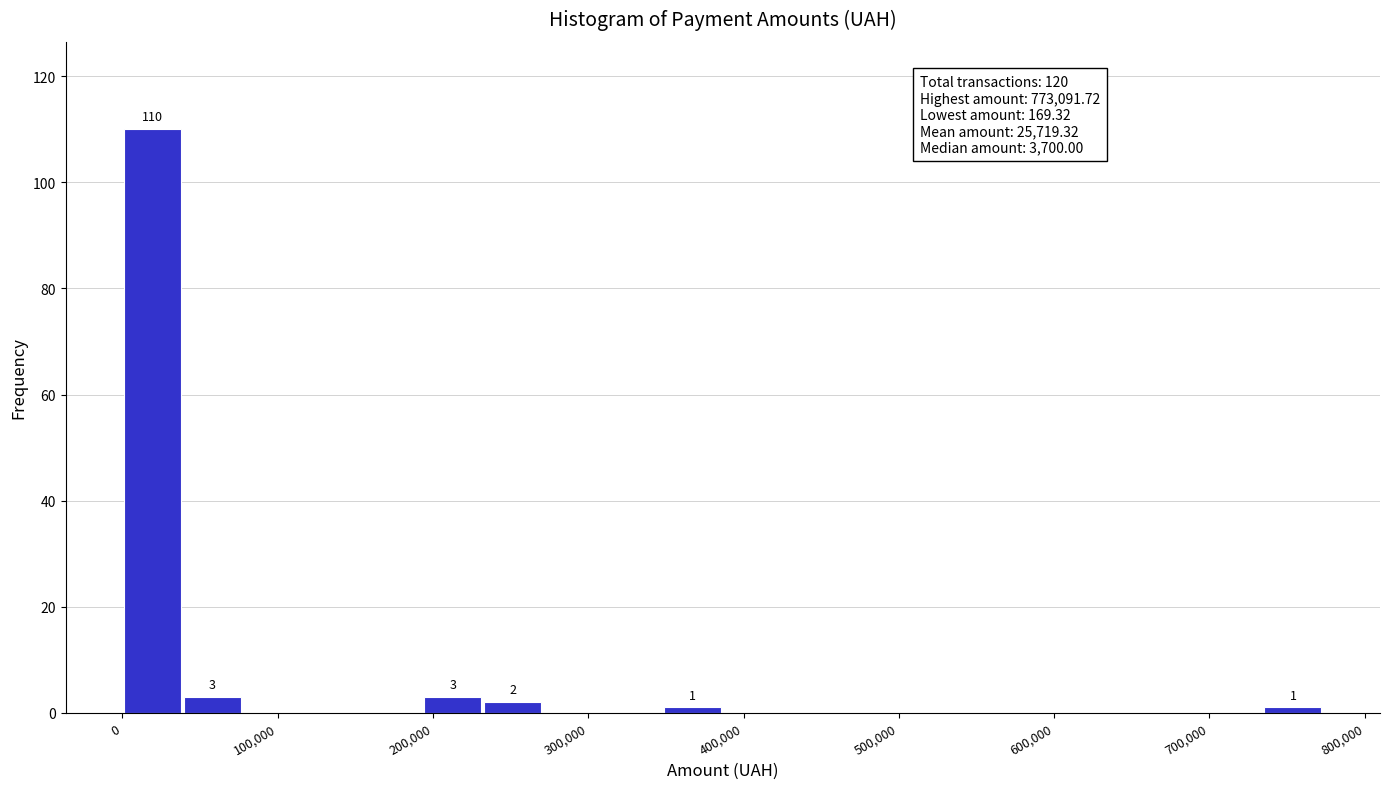

Read against the x-axis, roughly where is the centre of the tallest bar?

20000